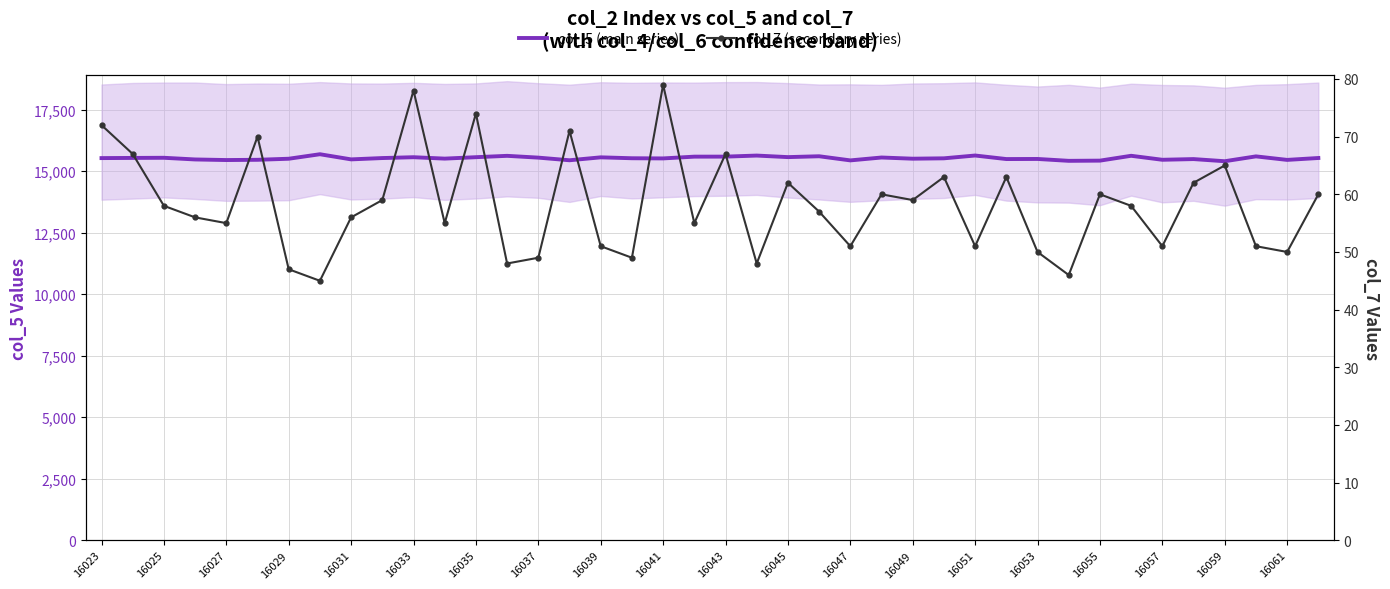

How many data points does each series have?

40